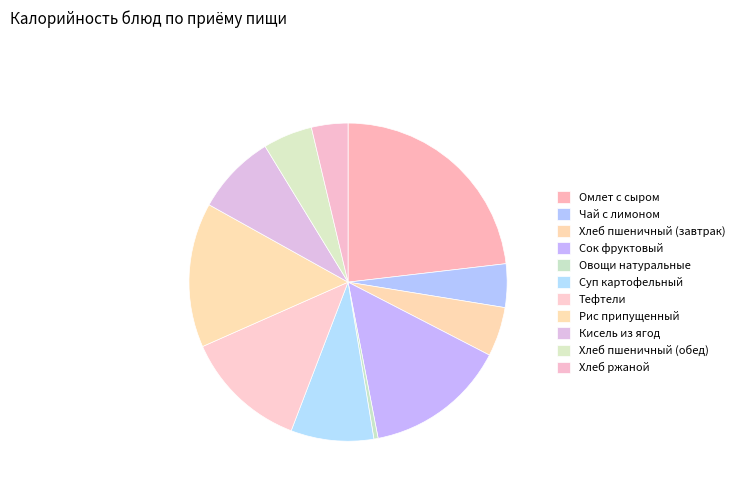

Is there any slice that represents more than half of the pie?

No